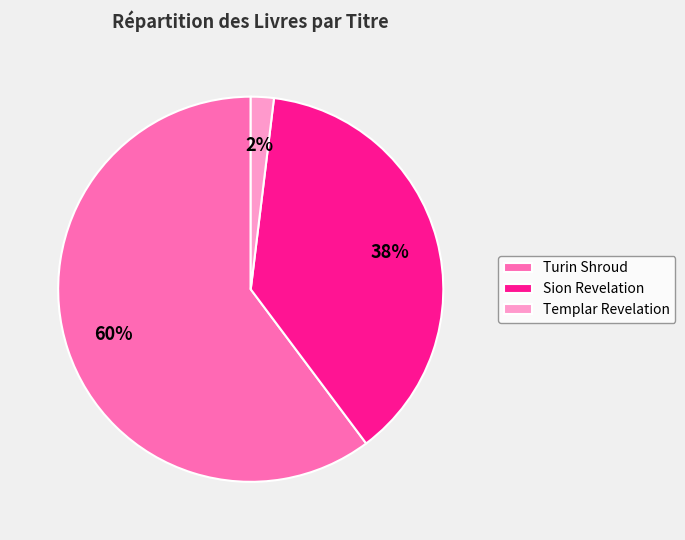

Combined, do Sion Revelation and Templar Revelation account for over 50%?

No